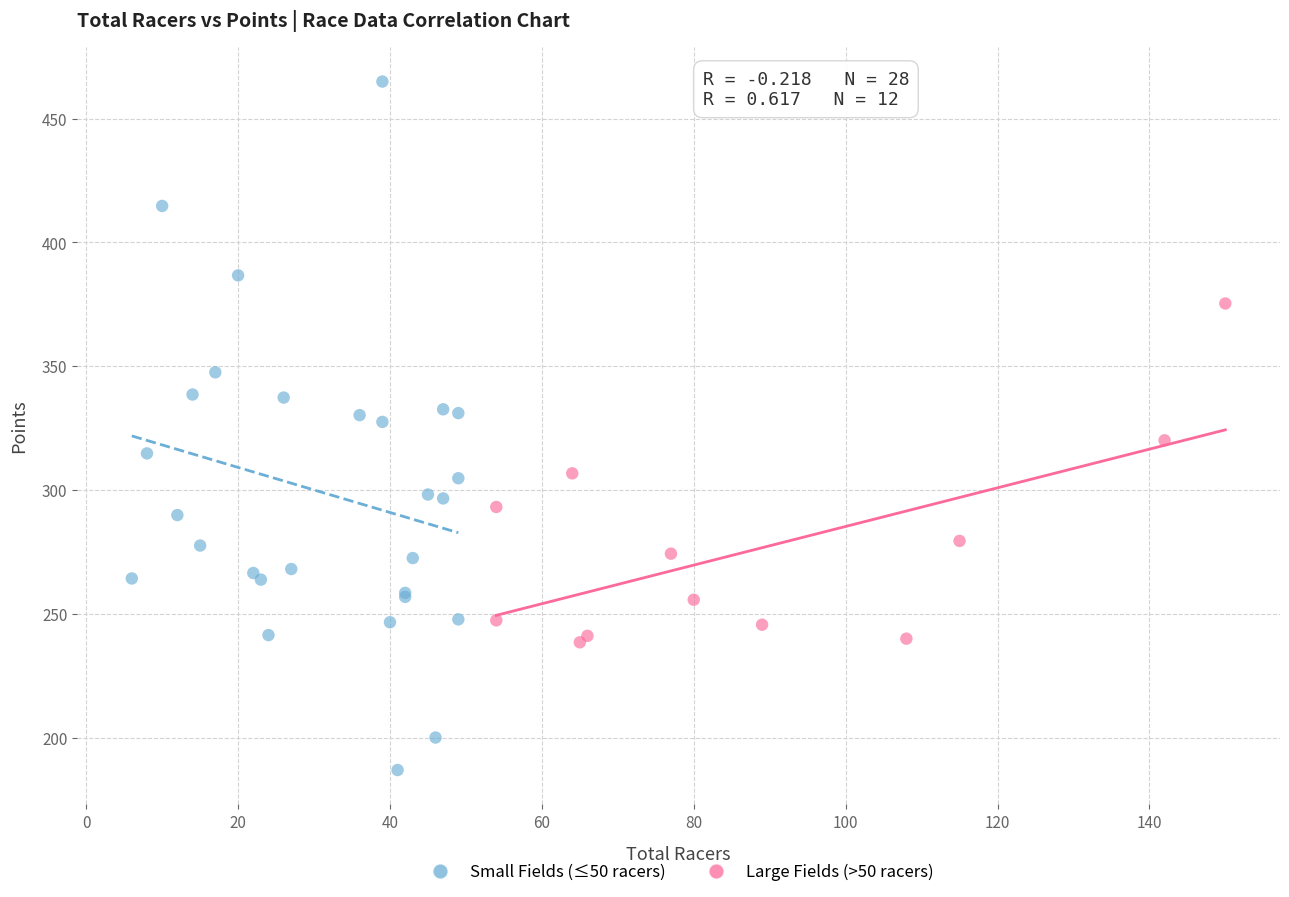

Which series reaches the minimum Y coordinate?

Small Fields (≤50 racers)